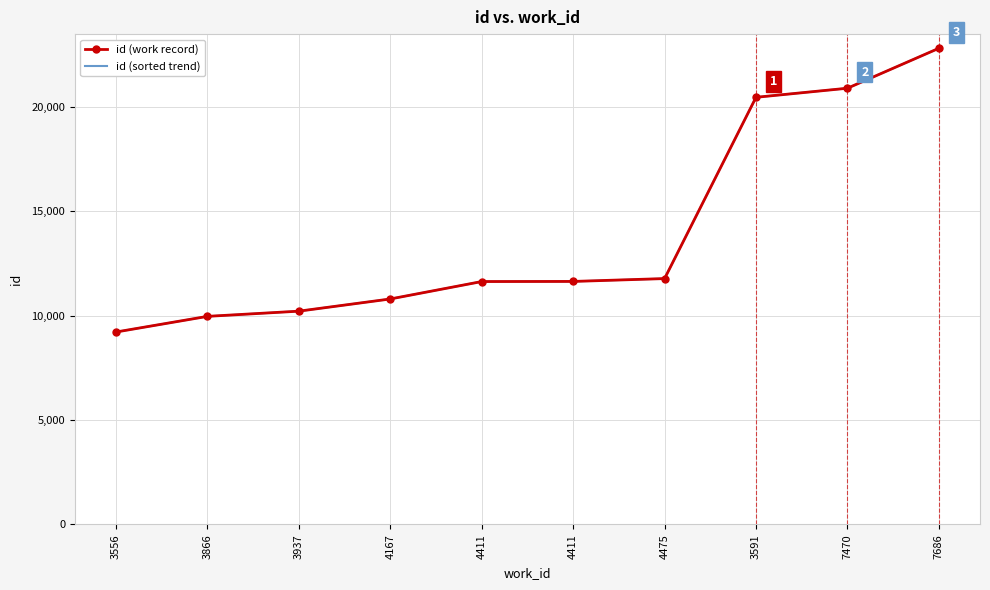

At 7470, list the series in order from largest to smallest.

id (work record), id (sorted trend)